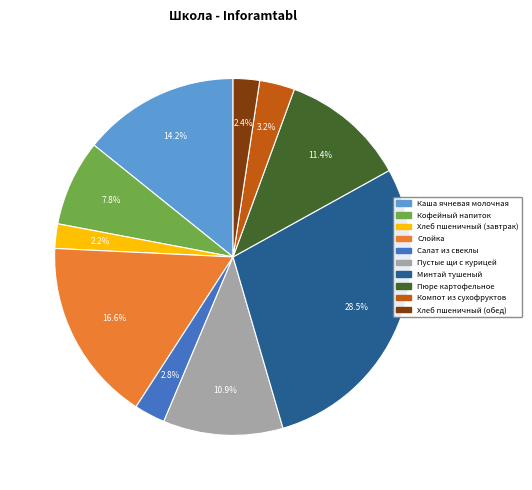

Which slice is the largest?

Минтай тушеный